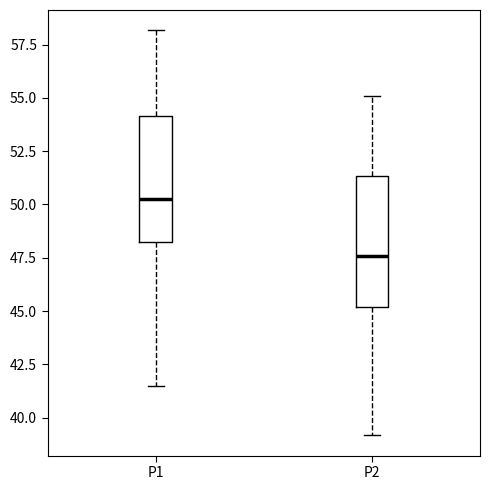

Reading left to right, transcribe this box plot: for each box, give where its median line is, the range the box spans, and where its two whiskers end, as read against the y-axis. The values are not printed on the chart, so give them approximately, as read against the axis.

P1: median 50.0, box 48.0 to 54.0, whiskers 41.5 to 58.0
P2: median 47.5, box 45.0 to 51.5, whiskers 39.0 to 55.0